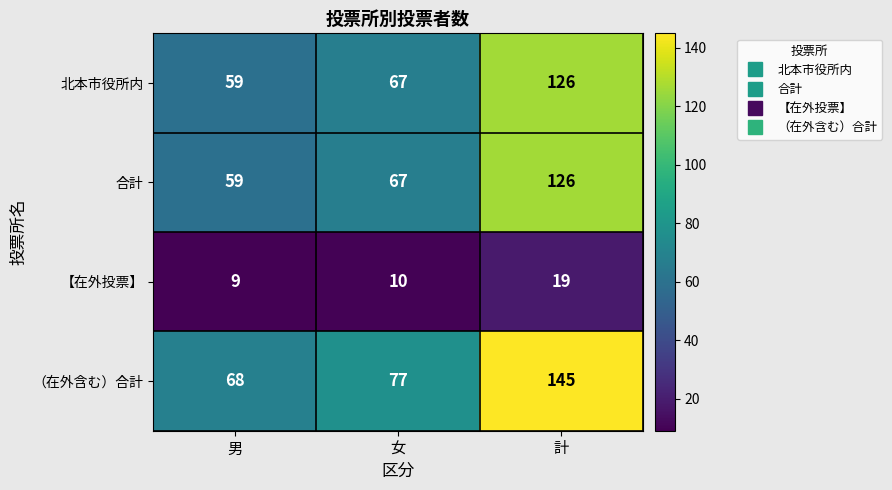

Which category has the lowest value across all series?

男